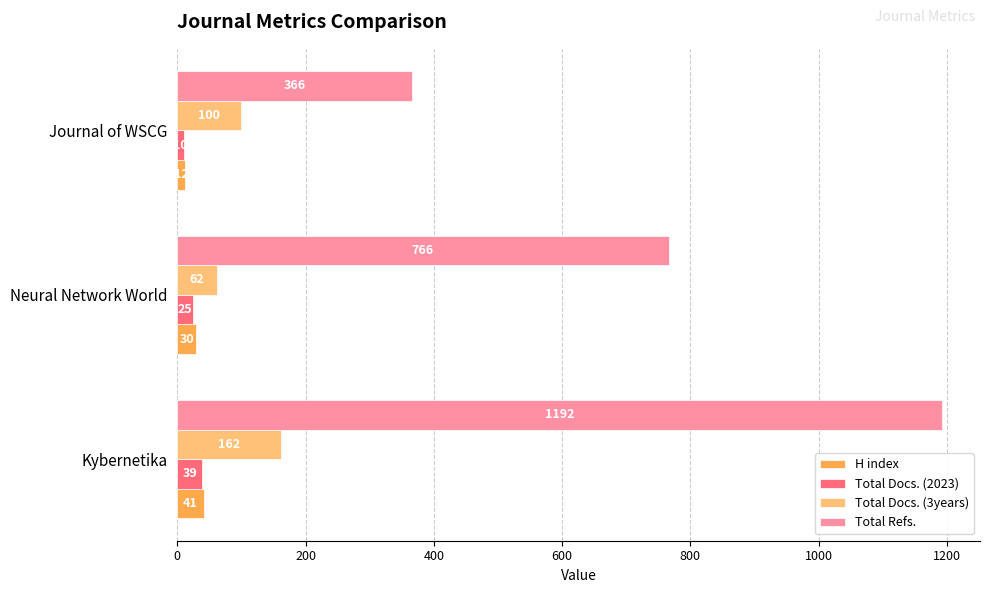

Rank the series by their maximum value, from highest to lowest.

Total Refs., Total Docs. (3years), H index, Total Docs. (2023)